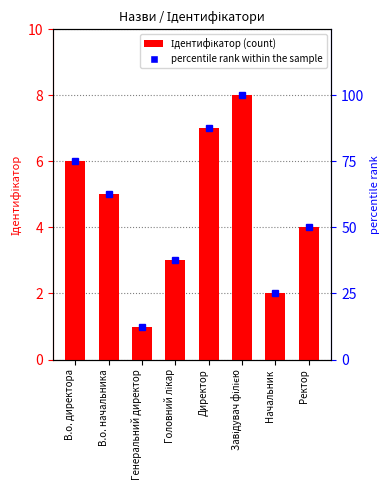

True or false: Ідентифікатор has a value of 4.0 at Ректор.

True